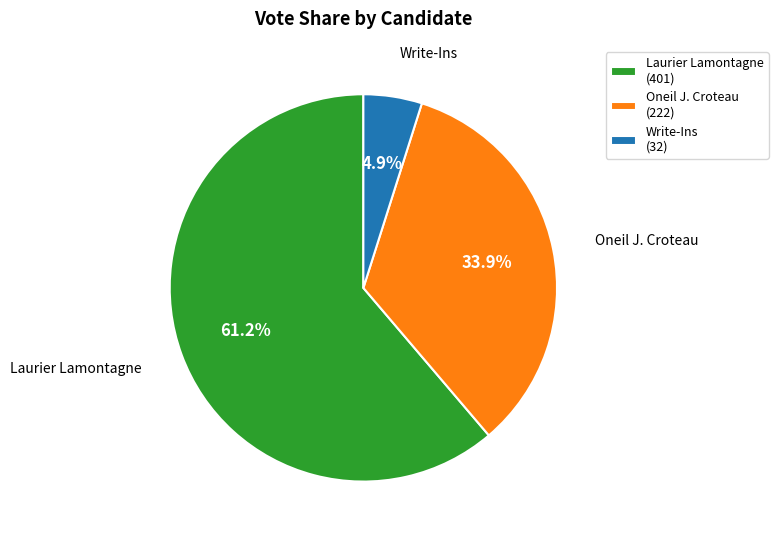

To the nearest percent, what is the difference between the largest and smallest slice percentages?

56%